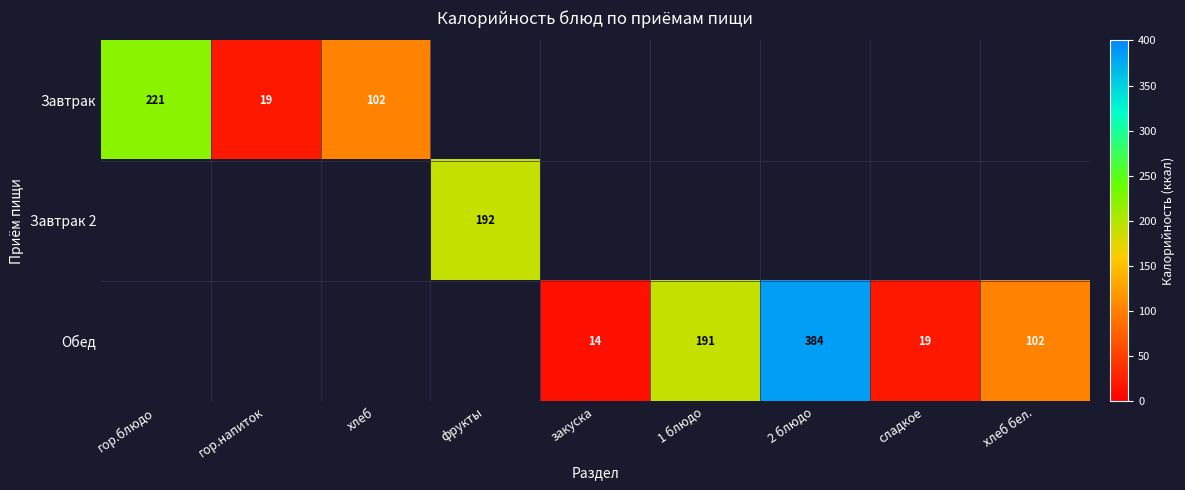

At how many categories does at least one series exceed 155?

4